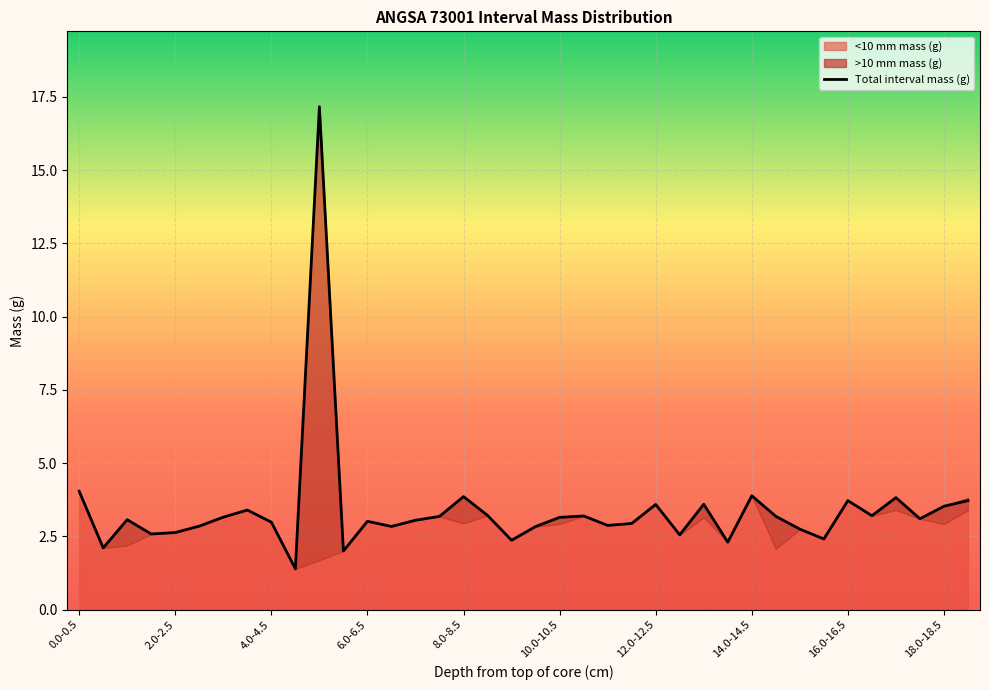

Reading right to left, extract all data points from this chart.

3.7	3.5	3.1	3.8	3.2	3.7	2.4	2.7	3.2	3.9	2.3	3.6	2.5	3.6	2.9	2.9	3.2	3.1	2.8	2.4	3.2	3.9	3.2	3.0	2.8	3.0	2.0	17.2	1.4	3.0	3.4	3.2	2.8	2.6	2.6	3.1	2.1	4.0